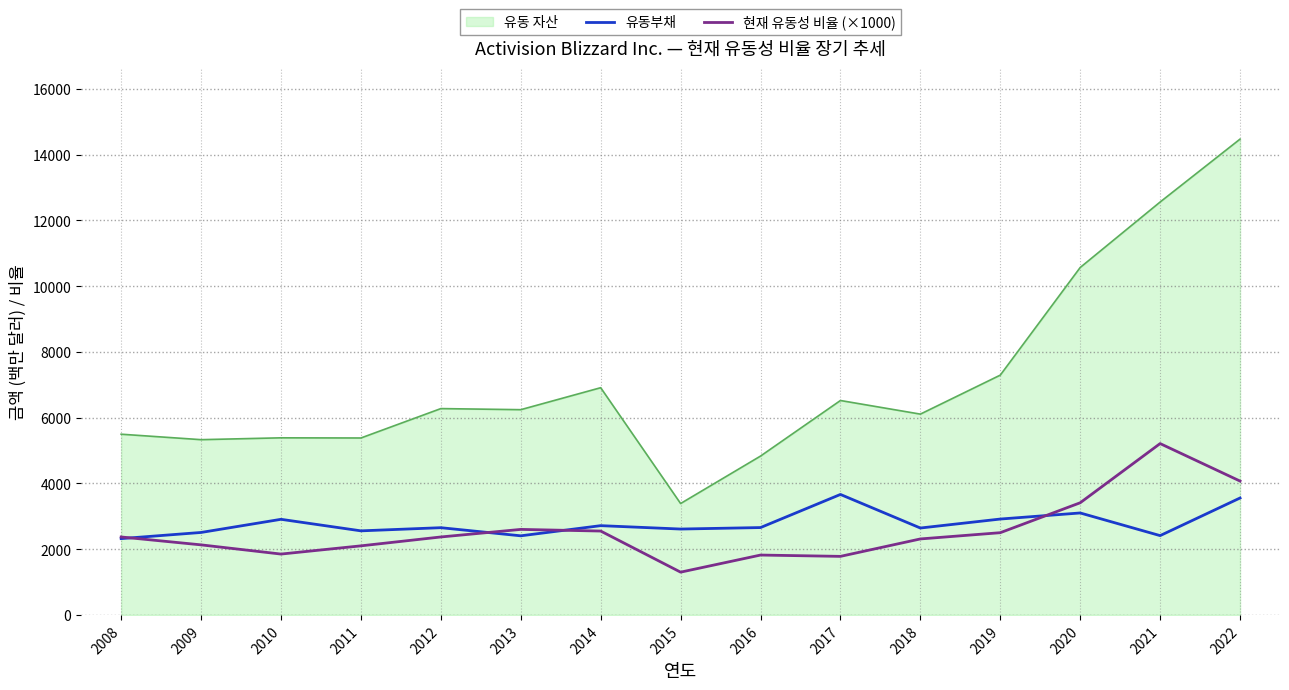

True or false: 유동 자산 has a value of 1823.9 at 2011.

False